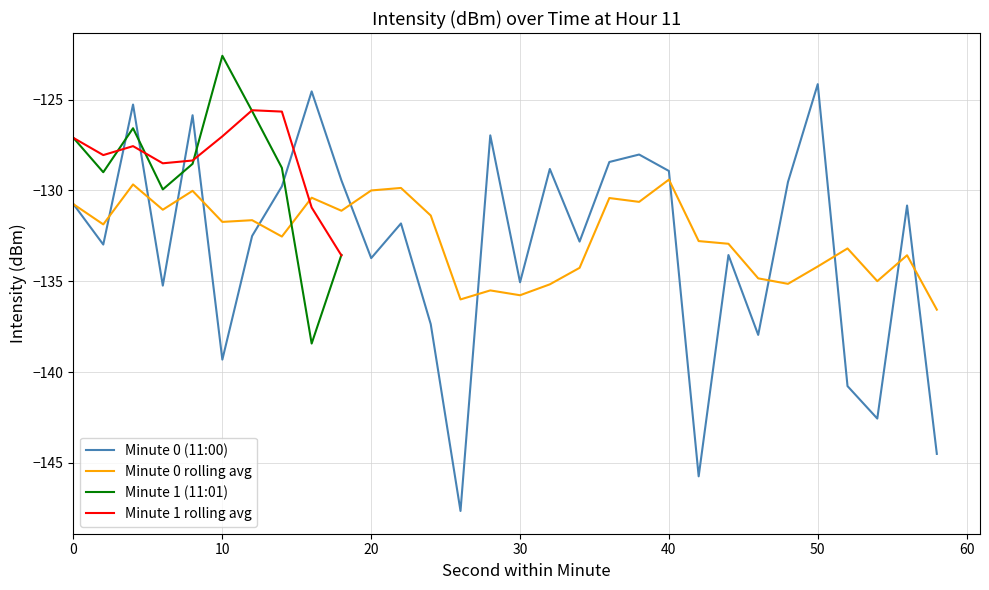

Where is the first local minimum for minute_0_avg?

2